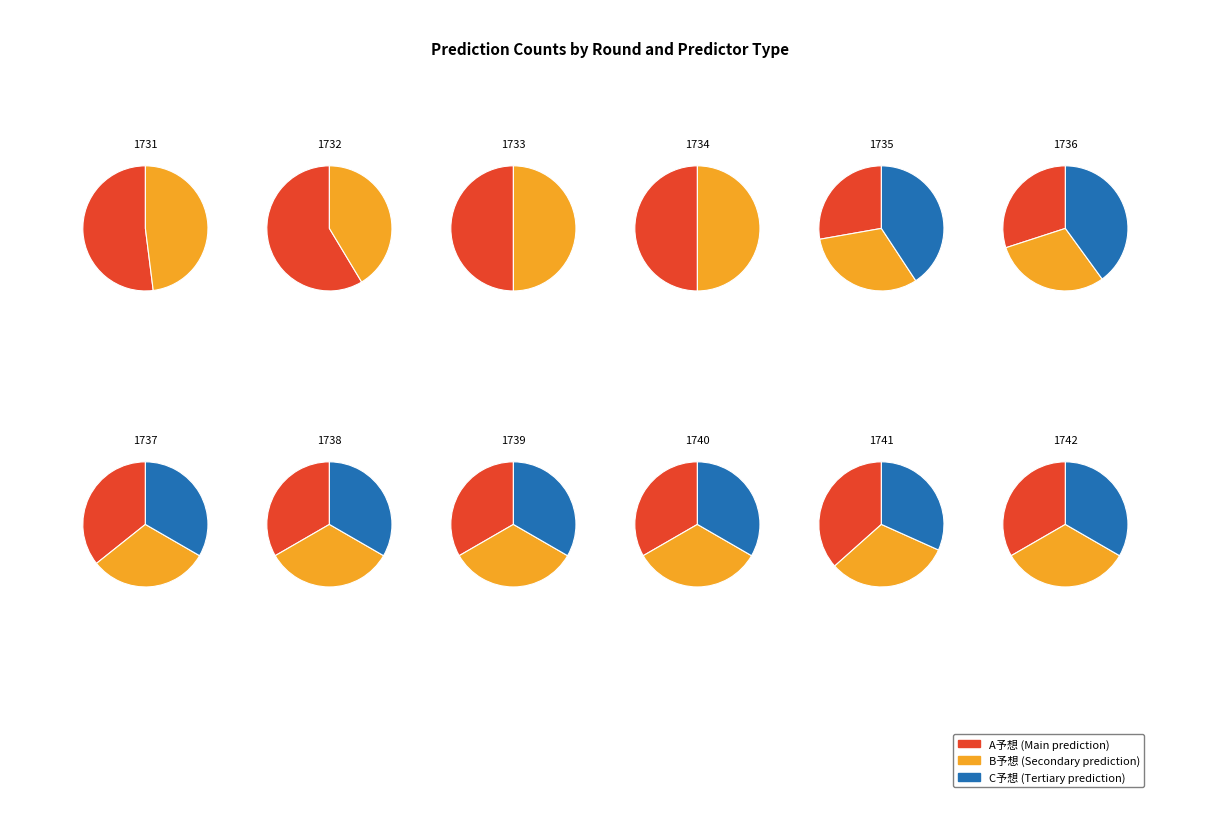

What portion of the pie excludes 1741?

91.3%